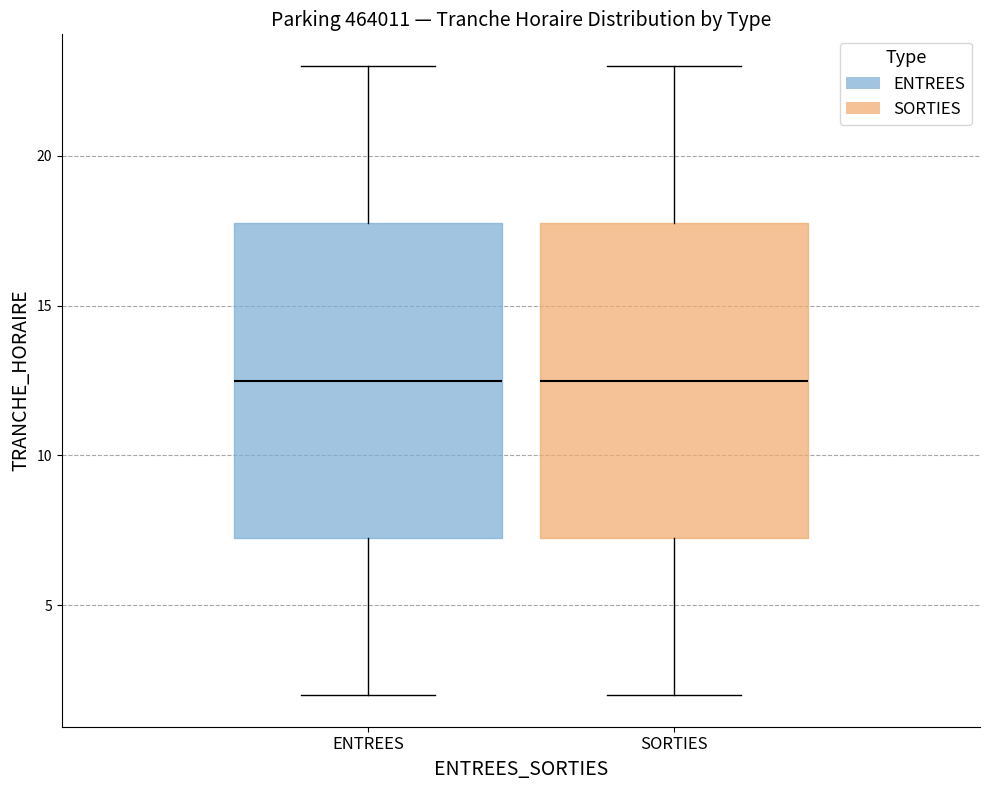

Reading left to right, transcribe this box plot: for each box, give where its median line is, the range the box spans, and where its two whiskers end, as read against the y-axis. The values are not printed on the chart, so give them approximately, as read against the axis.

ENTREES: median 12.5, box 7.5 to 18.0, whiskers 2.0 to 23.0
SORTIES: median 12.5, box 7.5 to 18.0, whiskers 2.0 to 23.0